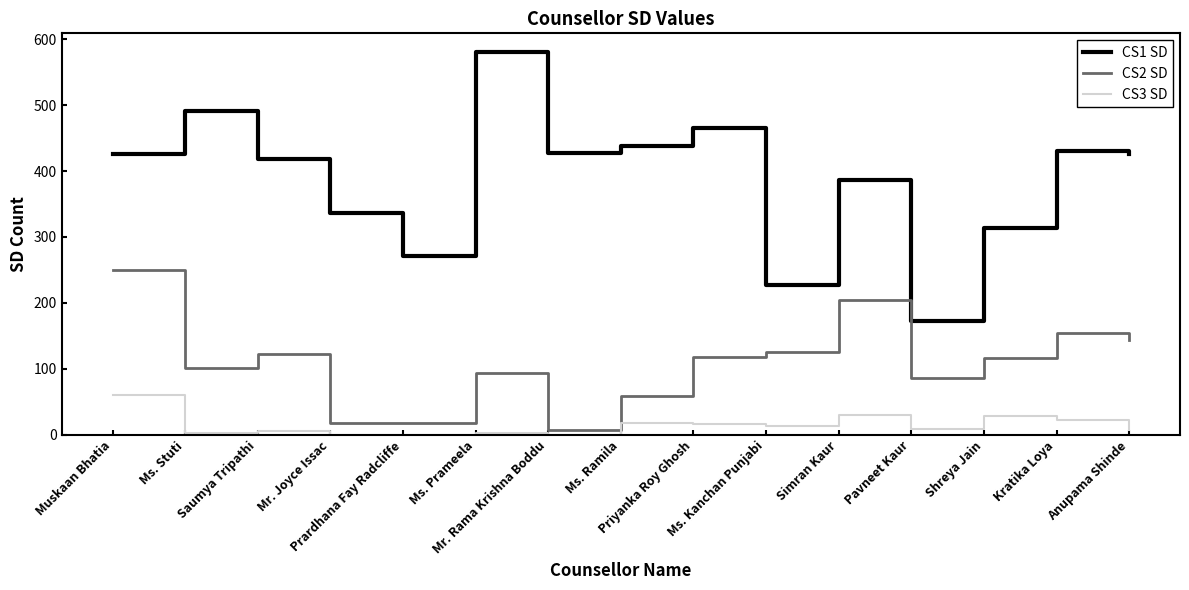

True or false: CS3 SD and CS2 SD intersect in this chart.

False